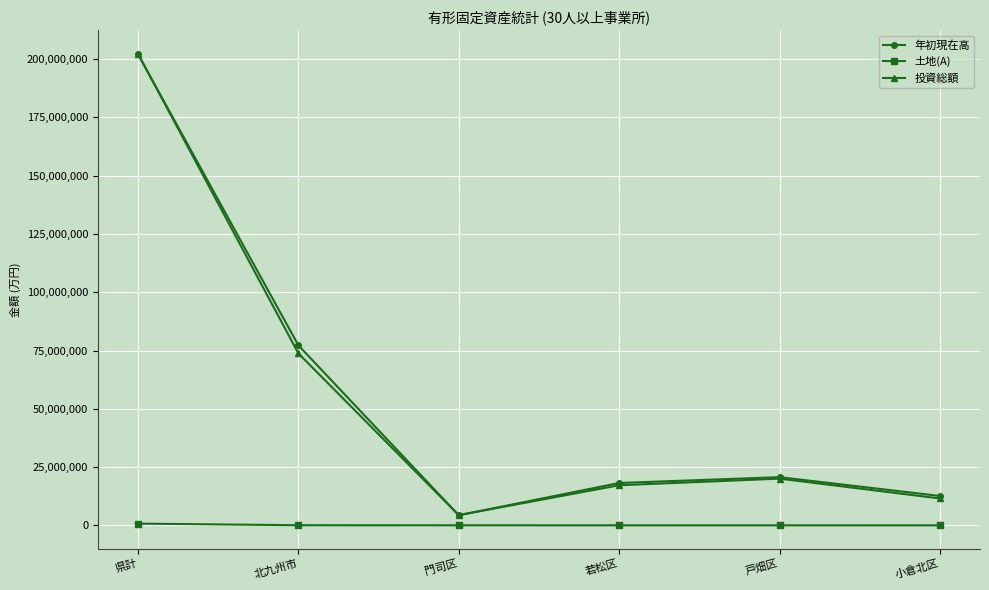

How many lines are shown in the chart?

3